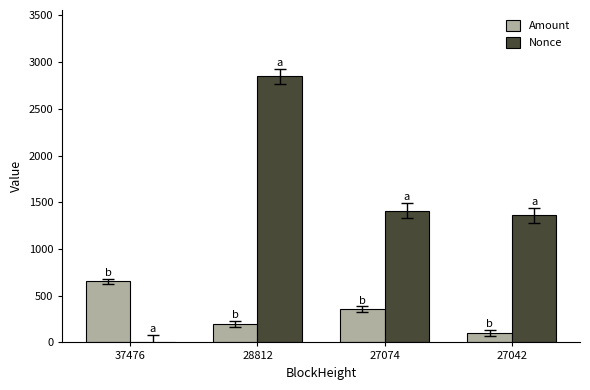

How many series are shown in this chart?

2